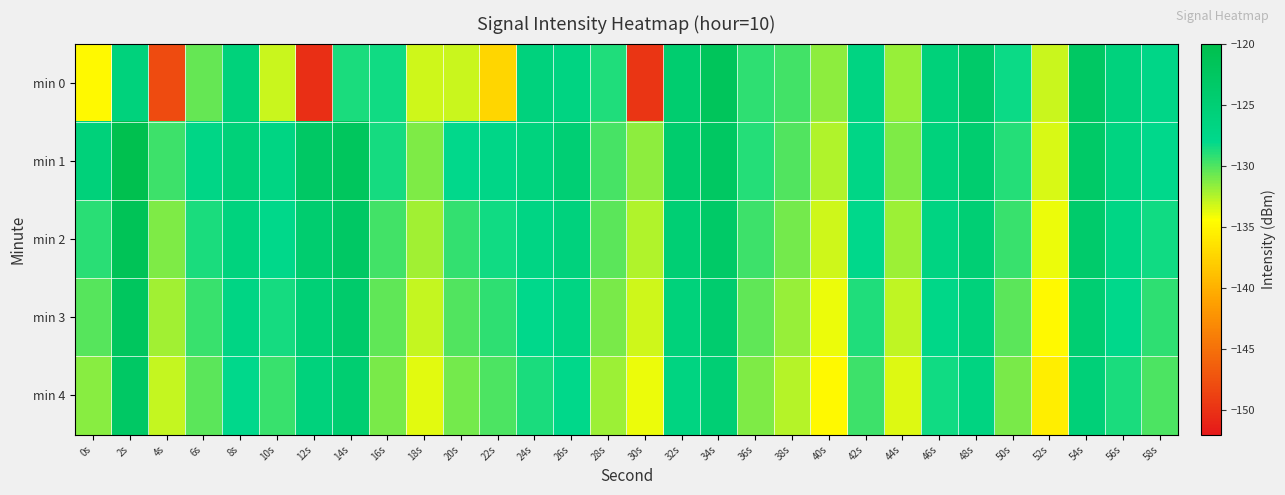

Reading left to right, what are all the values shown in this chart?

min 0: 0s=-134.8	2s=-126.0	4s=-147.9	6s=-130.6	8s=-126.0	10s=-133.1	12s=-150.2	14s=-128.7	16s=-128.4	18s=-133.2	20s=-133.1	22s=-137.3	24s=-126.2	26s=-126.8	28s=-128.8	30s=-149.7	32s=-124.5	34s=-121.9	36s=-129.2	38s=-129.7	40s=-131.6	42s=-126.8	44s=-131.8	46s=-125.8	48s=-123.7	50s=-128.4	52s=-133.1	54s=-122.9	56s=-126.2	58s=-127.5
min 1: 0s=-125.9	2s=-120.5	4s=-129.5	6s=-127.3	8s=-125.7	10s=-126.9	12s=-123.1	14s=-122.2	16s=-128.6	18s=-131.2	20s=-128.1	22s=-127.5	24s=-126.3	26s=-125.1	28s=-129.8	30s=-131.6	32s=-124.2	34s=-122.8	36s=-128.9	38s=-130.1	40s=-132.5	42s=-127.3	44s=-131.2	46s=-126.1	48s=-124.5	50s=-128.9	52s=-133.5	54s=-123.4	56s=-126.7	58s=-127.9
min 2: 0s=-129.1	2s=-121.5	4s=-131.2	6s=-128.7	8s=-126.3	10s=-127.8	12s=-124.5	14s=-123.1	16s=-129.7	18s=-132.1	20s=-129.3	22s=-128.4	24s=-127.1	26s=-126.2	28s=-130.3	30s=-132.4	32s=-125.1	34s=-123.5	36s=-129.6	38s=-131.0	40s=-133.2	42s=-128.0	44s=-132.0	46s=-126.8	48s=-125.1	50s=-129.5	52s=-134.0	54s=-124.0	56s=-127.2	58s=-128.5
min 3: 0s=-130.2	2s=-122.3	4s=-132.1	6s=-129.5	8s=-127.1	10s=-128.6	12s=-125.3	14s=-123.9	16s=-130.4	18s=-132.9	20s=-130.1	22s=-129.2	24s=-127.9	26s=-127.0	28s=-131.1	30s=-133.2	32s=-125.9	34s=-124.3	36s=-130.4	38s=-131.8	40s=-134.0	42s=-128.8	44s=-132.8	46s=-127.6	48s=-125.9	50s=-130.3	52s=-134.8	54s=-124.8	56s=-127.9	58s=-129.2
min 4: 0s=-131.5	2s=-123.1	4s=-133.0	6s=-130.3	8s=-127.9	10s=-129.4	12s=-126.1	14s=-124.7	16s=-131.1	18s=-133.7	20s=-130.9	22s=-130.0	24s=-128.7	26s=-127.8	28s=-131.9	30s=-134.0	32s=-126.7	34s=-125.1	36s=-131.2	38s=-132.6	40s=-134.8	42s=-129.6	44s=-133.6	46s=-128.4	48s=-126.7	50s=-131.1	52s=-135.6	54s=-125.6	56s=-128.7	58s=-130.0